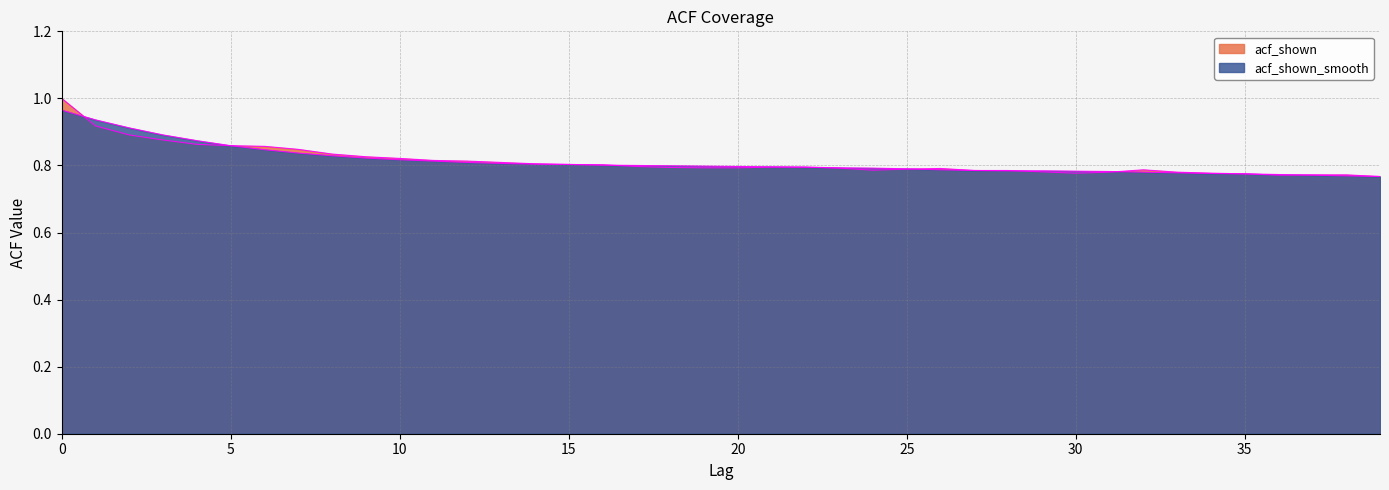

Which series has the largest total across all categories?

acf_shown_smooth